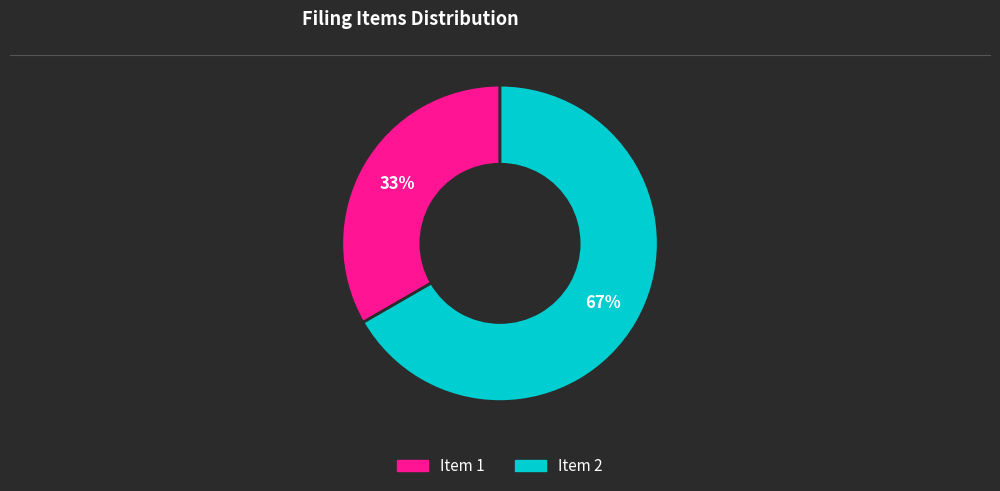

What percentage is the Item 1 slice, to the nearest percent?

33%